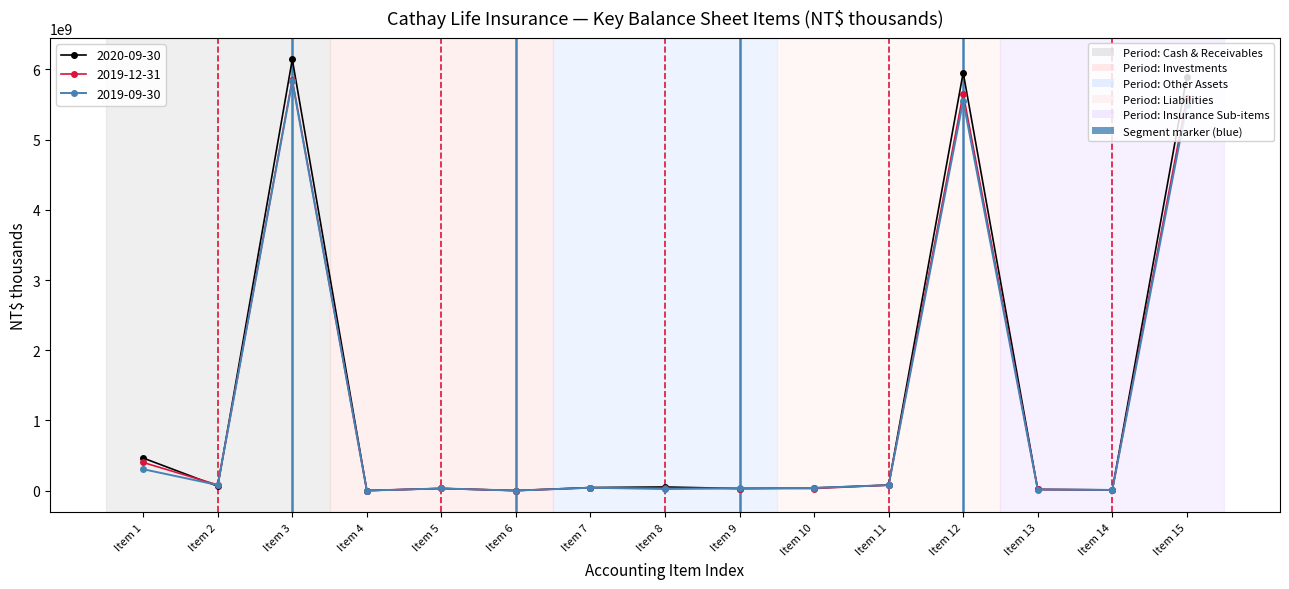

At which category is the sum across all series the highest?

Item 3